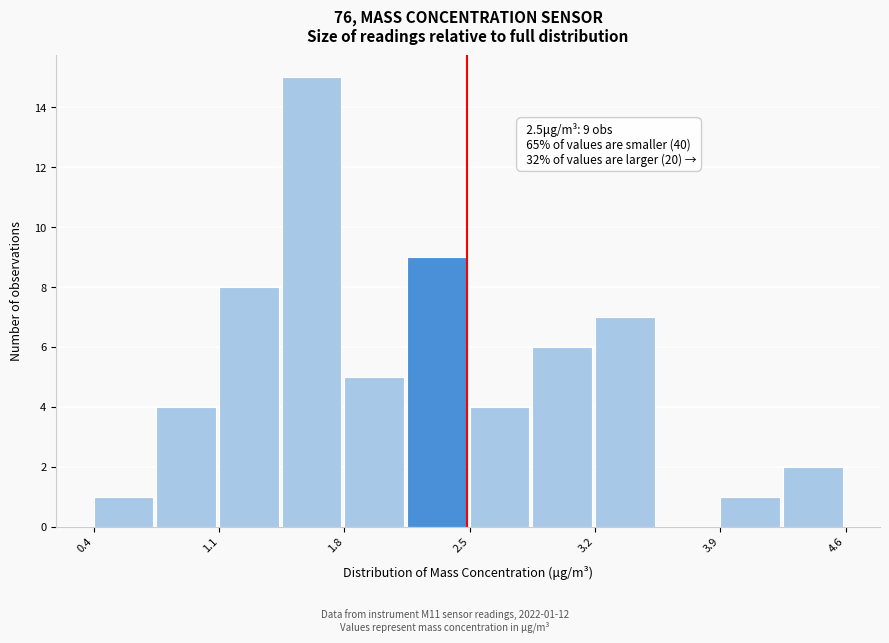

Around what value on the x-axis is the tallest bar? Give the approximate position of its centre, as read against the axis.

1.6